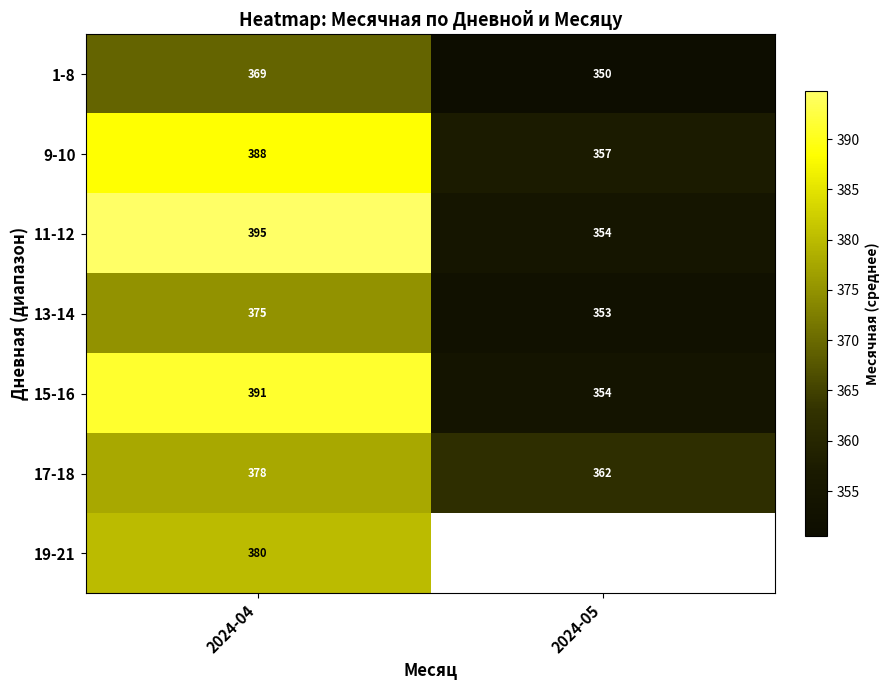

Is the value of 1-8 at 2024-05 greater than the value of 13-14 at 2024-05?

No